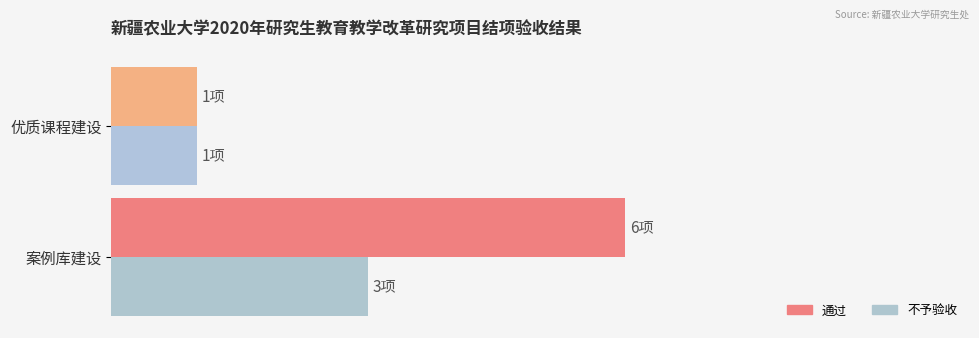

Which category has the lowest value across all series?

优质课程建设